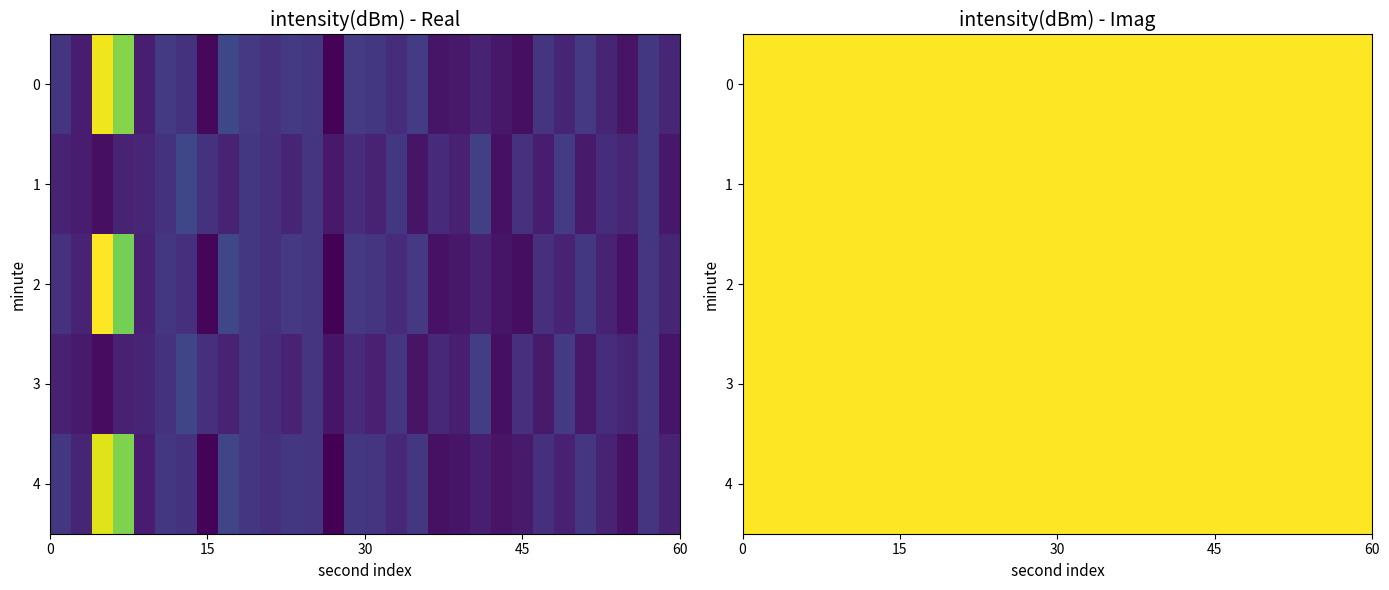

Count the number of data series in this chart.

5